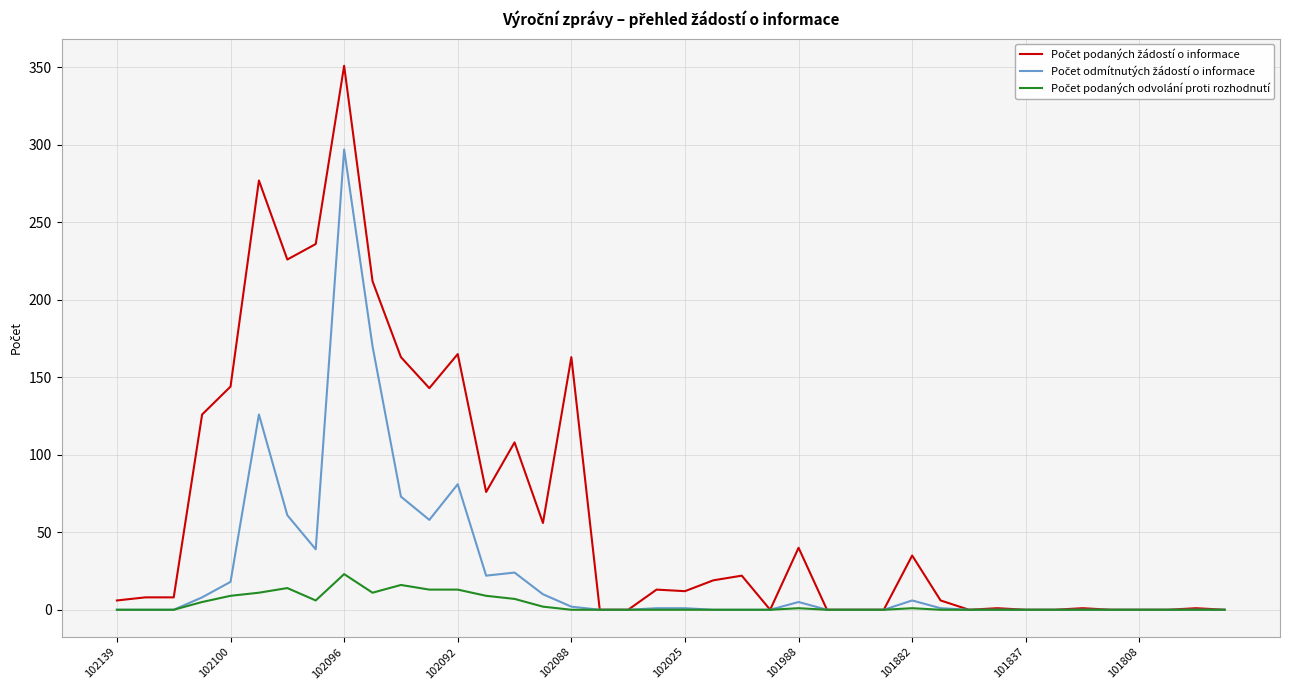

True or false: Počet odmítnutých žádostí o informace and Počet podaných žádostí o informace cross at least once.

False